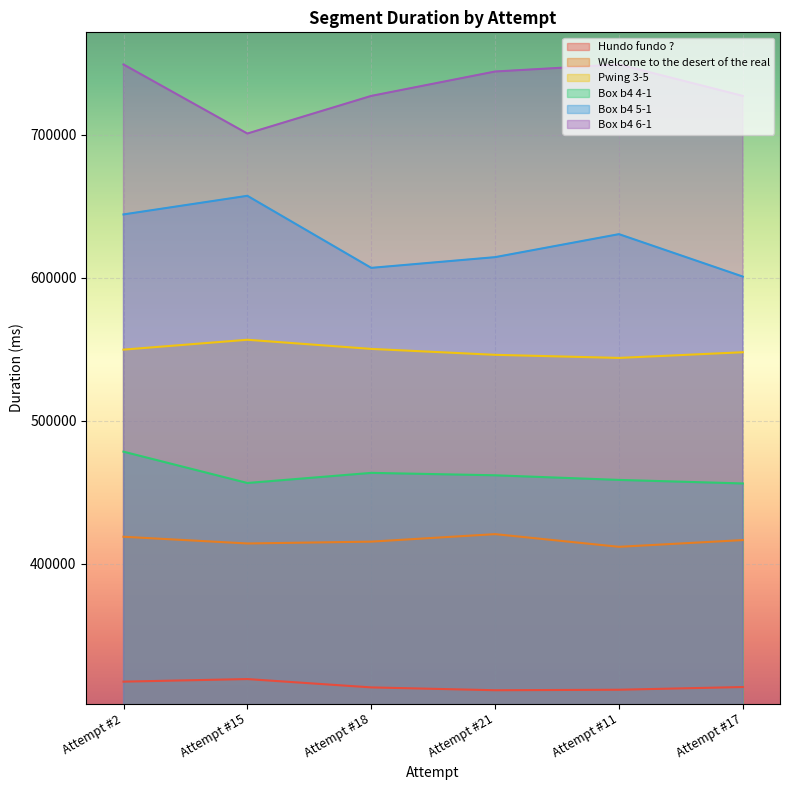

What is the label of the 3rd point from the right?

Attempt #21